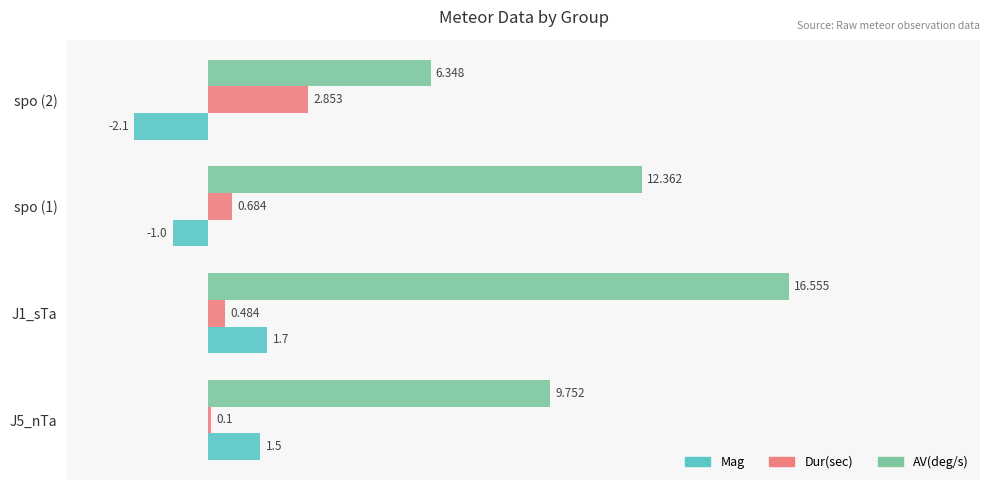

Rank the series by their maximum value, from highest to lowest.

AV(deg/s), Dur(sec), Mag